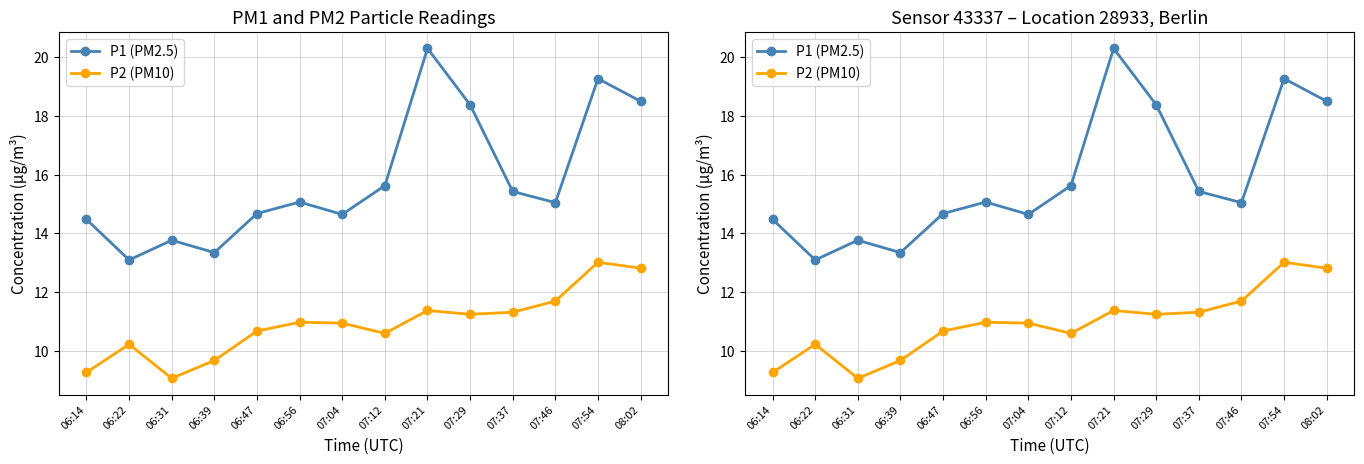

How many interior local peaks does the P1 (PM2.5) series have?

4